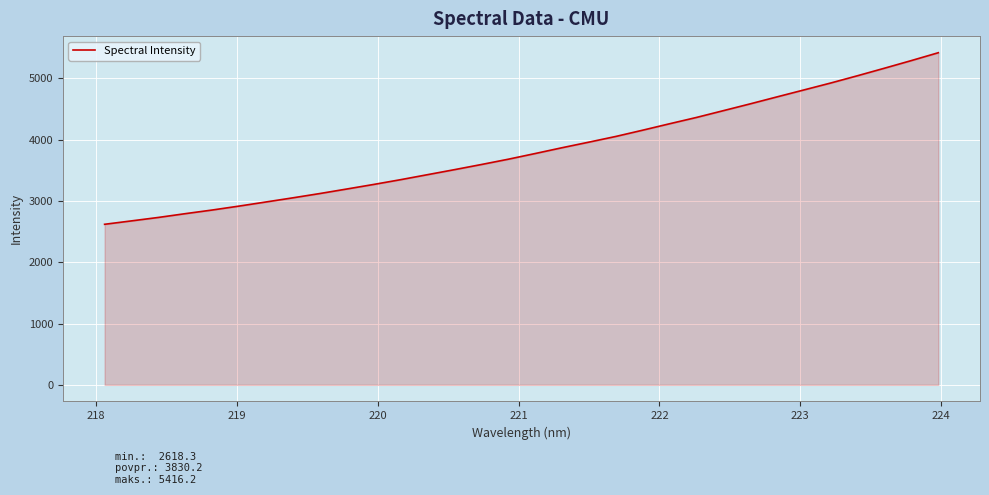

What is the difference between the maximum and minimum values?

2797.9